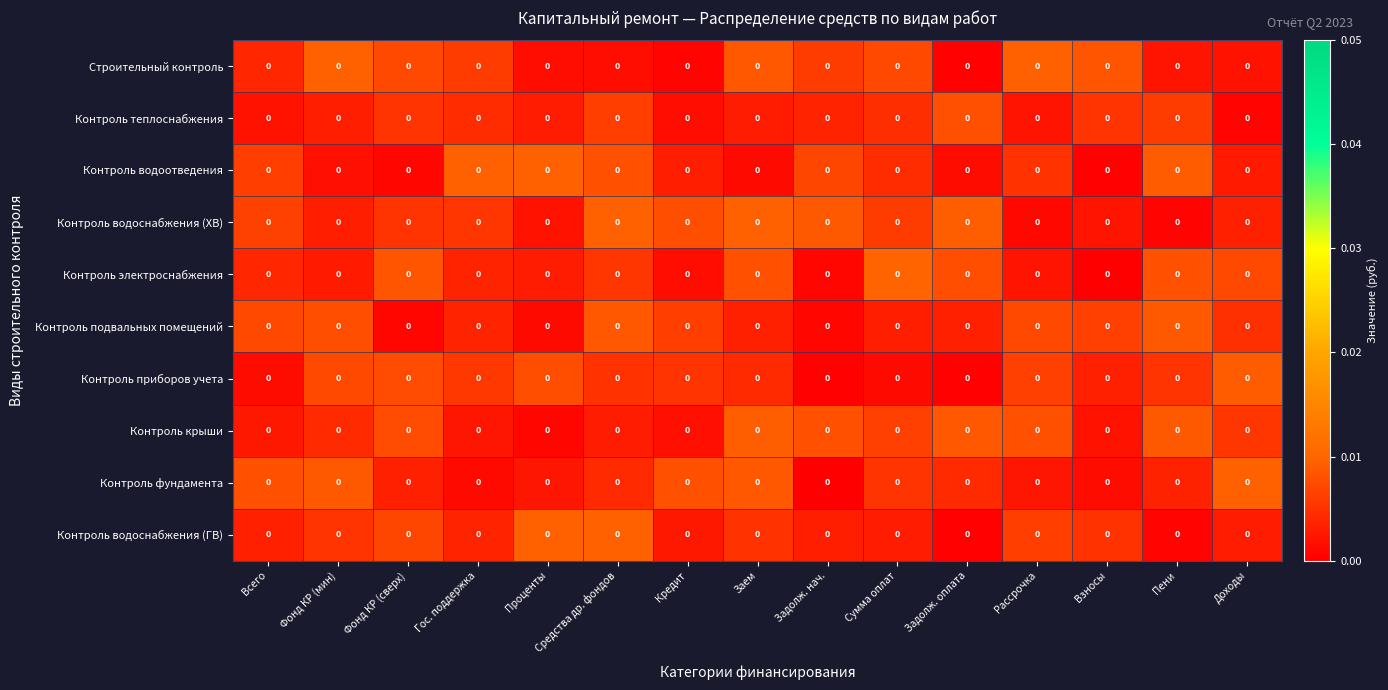

Reading left to right, what are all the values shown in this chart?

Строительный контроль: Всего=0.0	Фонд КР (мин)=0.0	Фонд КР (сверх)=0.0	Гос. поддержка=0.0	Проценты=0.0	Средства др. фондов=0.0	Кредит=0.0	Заем=0.0	Задолж. нач.=0.0	Сумма оплат=0.0	Задолж. оплата=0.0	Рассрочка=0.0	Взносы=0.0	Пени=0.0	Доходы=0.0
Контроль теплоснабжения: Всего=0.0	Фонд КР (мин)=0.0	Фонд КР (сверх)=0.0	Гос. поддержка=0.0	Проценты=0.0	Средства др. фондов=0.0	Кредит=0.0	Заем=0.0	Задолж. нач.=0.0	Сумма оплат=0.0	Задолж. оплата=0.0	Рассрочка=0.0	Взносы=0.0	Пени=0.0	Доходы=0.0
Контроль водоотведения: Всего=0.0	Фонд КР (мин)=0.0	Фонд КР (сверх)=0.0	Гос. поддержка=0.0	Проценты=0.0	Средства др. фондов=0.0	Кредит=0.0	Заем=0.0	Задолж. нач.=0.0	Сумма оплат=0.0	Задолж. оплата=0.0	Рассрочка=0.0	Взносы=0.0	Пени=0.0	Доходы=0.0
Контроль водоснабжения (ХВ): Всего=0.0	Фонд КР (мин)=0.0	Фонд КР (сверх)=0.0	Гос. поддержка=0.0	Проценты=0.0	Средства др. фондов=0.0	Кредит=0.0	Заем=0.0	Задолж. нач.=0.0	Сумма оплат=0.0	Задолж. оплата=0.0	Рассрочка=0.0	Взносы=0.0	Пени=0.0	Доходы=0.0
Контроль электроснабжения: Всего=0.0	Фонд КР (мин)=0.0	Фонд КР (сверх)=0.0	Гос. поддержка=0.0	Проценты=0.0	Средства др. фондов=0.0	Кредит=0.0	Заем=0.0	Задолж. нач.=0.0	Сумма оплат=0.0	Задолж. оплата=0.0	Рассрочка=0.0	Взносы=0.0	Пени=0.0	Доходы=0.0
Контроль подвальных помещений: Всего=0.0	Фонд КР (мин)=0.0	Фонд КР (сверх)=0.0	Гос. поддержка=0.0	Проценты=0.0	Средства др. фондов=0.0	Кредит=0.0	Заем=0.0	Задолж. нач.=0.0	Сумма оплат=0.0	Задолж. оплата=0.0	Рассрочка=0.0	Взносы=0.0	Пени=0.0	Доходы=0.0
Контроль приборов учета: Всего=0.0	Фонд КР (мин)=0.0	Фонд КР (сверх)=0.0	Гос. поддержка=0.0	Проценты=0.0	Средства др. фондов=0.0	Кредит=0.0	Заем=0.0	Задолж. нач.=0.0	Сумма оплат=0.0	Задолж. оплата=0.0	Рассрочка=0.0	Взносы=0.0	Пени=0.0	Доходы=0.0
Контроль крыши: Всего=0.0	Фонд КР (мин)=0.0	Фонд КР (сверх)=0.0	Гос. поддержка=0.0	Проценты=0.0	Средства др. фондов=0.0	Кредит=0.0	Заем=0.0	Задолж. нач.=0.0	Сумма оплат=0.0	Задолж. оплата=0.0	Рассрочка=0.0	Взносы=0.0	Пени=0.0	Доходы=0.0
Контроль фундамента: Всего=0.0	Фонд КР (мин)=0.0	Фонд КР (сверх)=0.0	Гос. поддержка=0.0	Проценты=0.0	Средства др. фондов=0.0	Кредит=0.0	Заем=0.0	Задолж. нач.=0.0	Сумма оплат=0.0	Задолж. оплата=0.0	Рассрочка=0.0	Взносы=0.0	Пени=0.0	Доходы=0.0
Контроль водоснабжения (ГВ): Всего=0.0	Фонд КР (мин)=0.0	Фонд КР (сверх)=0.0	Гос. поддержка=0.0	Проценты=0.0	Средства др. фондов=0.0	Кредит=0.0	Заем=0.0	Задолж. нач.=0.0	Сумма оплат=0.0	Задолж. оплата=0.0	Рассрочка=0.0	Взносы=0.0	Пени=0.0	Доходы=0.0